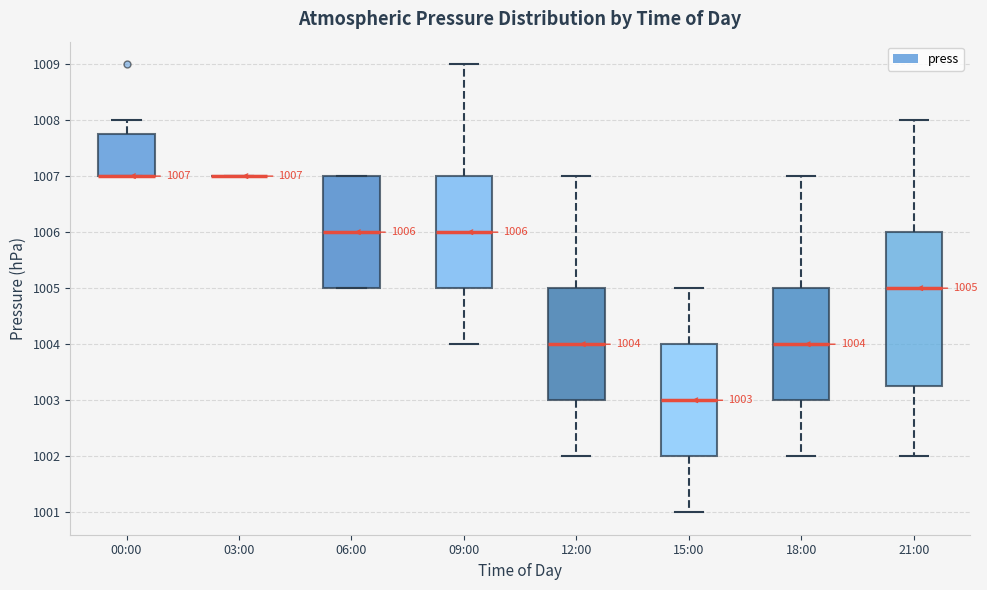

Which box is the tallest, from its lower edge to its upper edge?

21:00